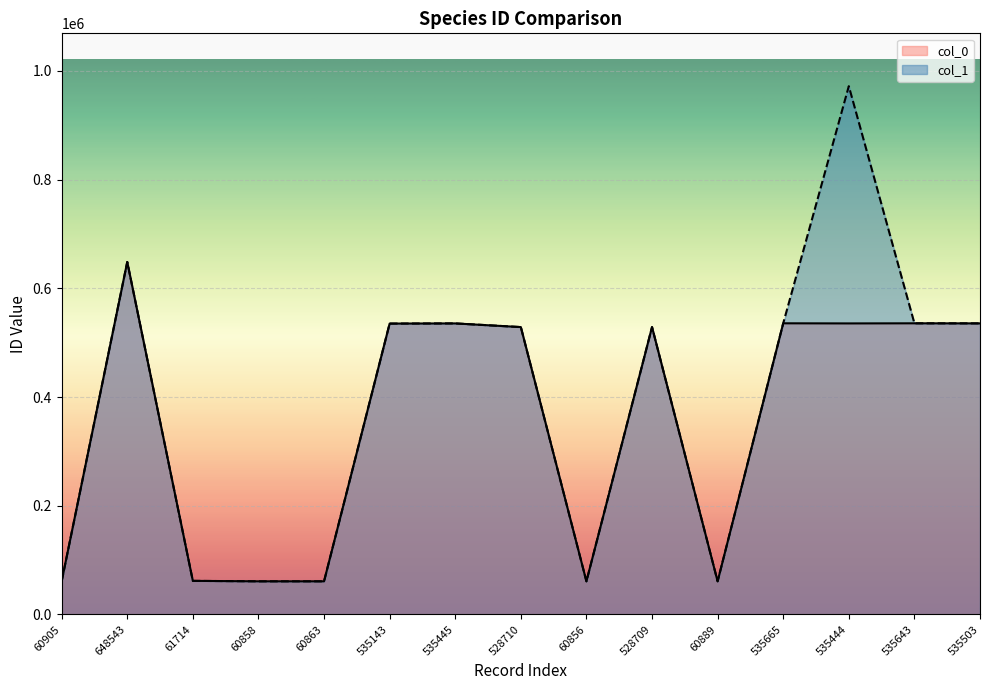

True or false: col_1 has a value of 934803 at 535445.

False